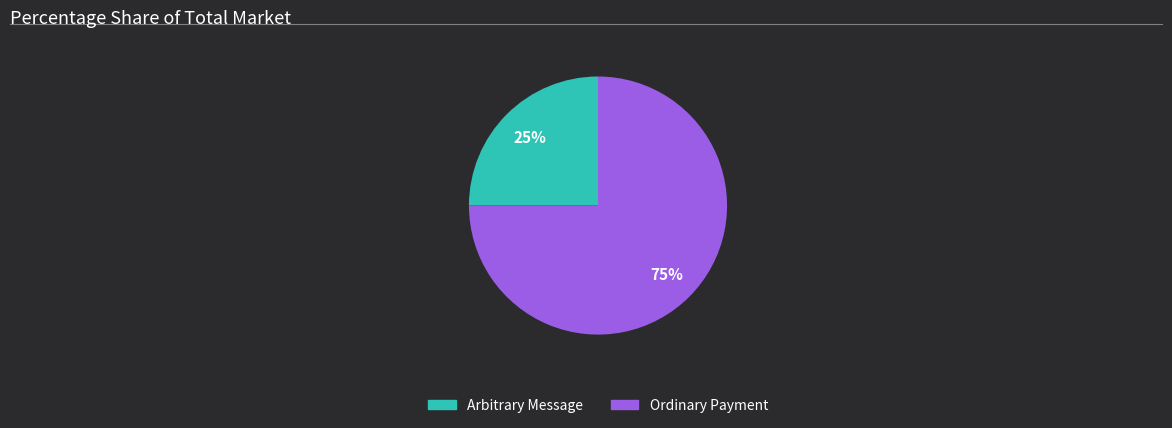

The Arbitrary Message slice represents 1% of the pie. True or false?

False